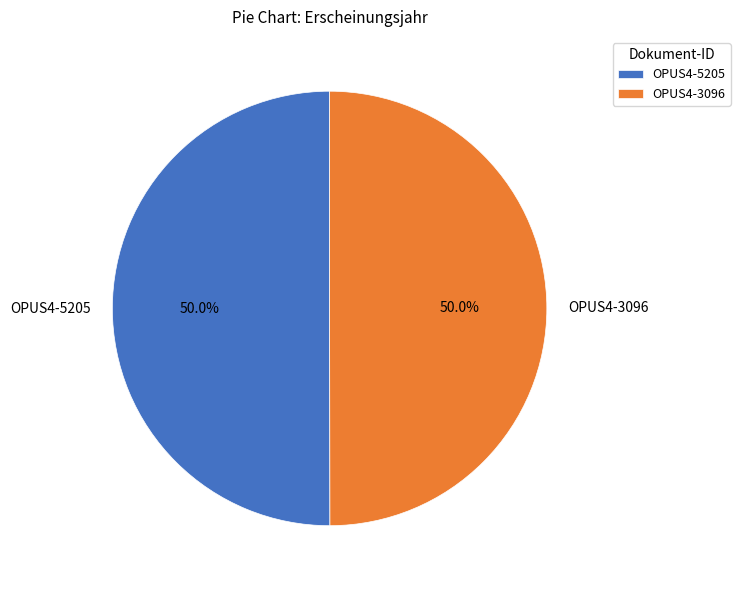

To the nearest percent, what is the combined percentage of OPUS4-5205 and OPUS4-3096?

100%